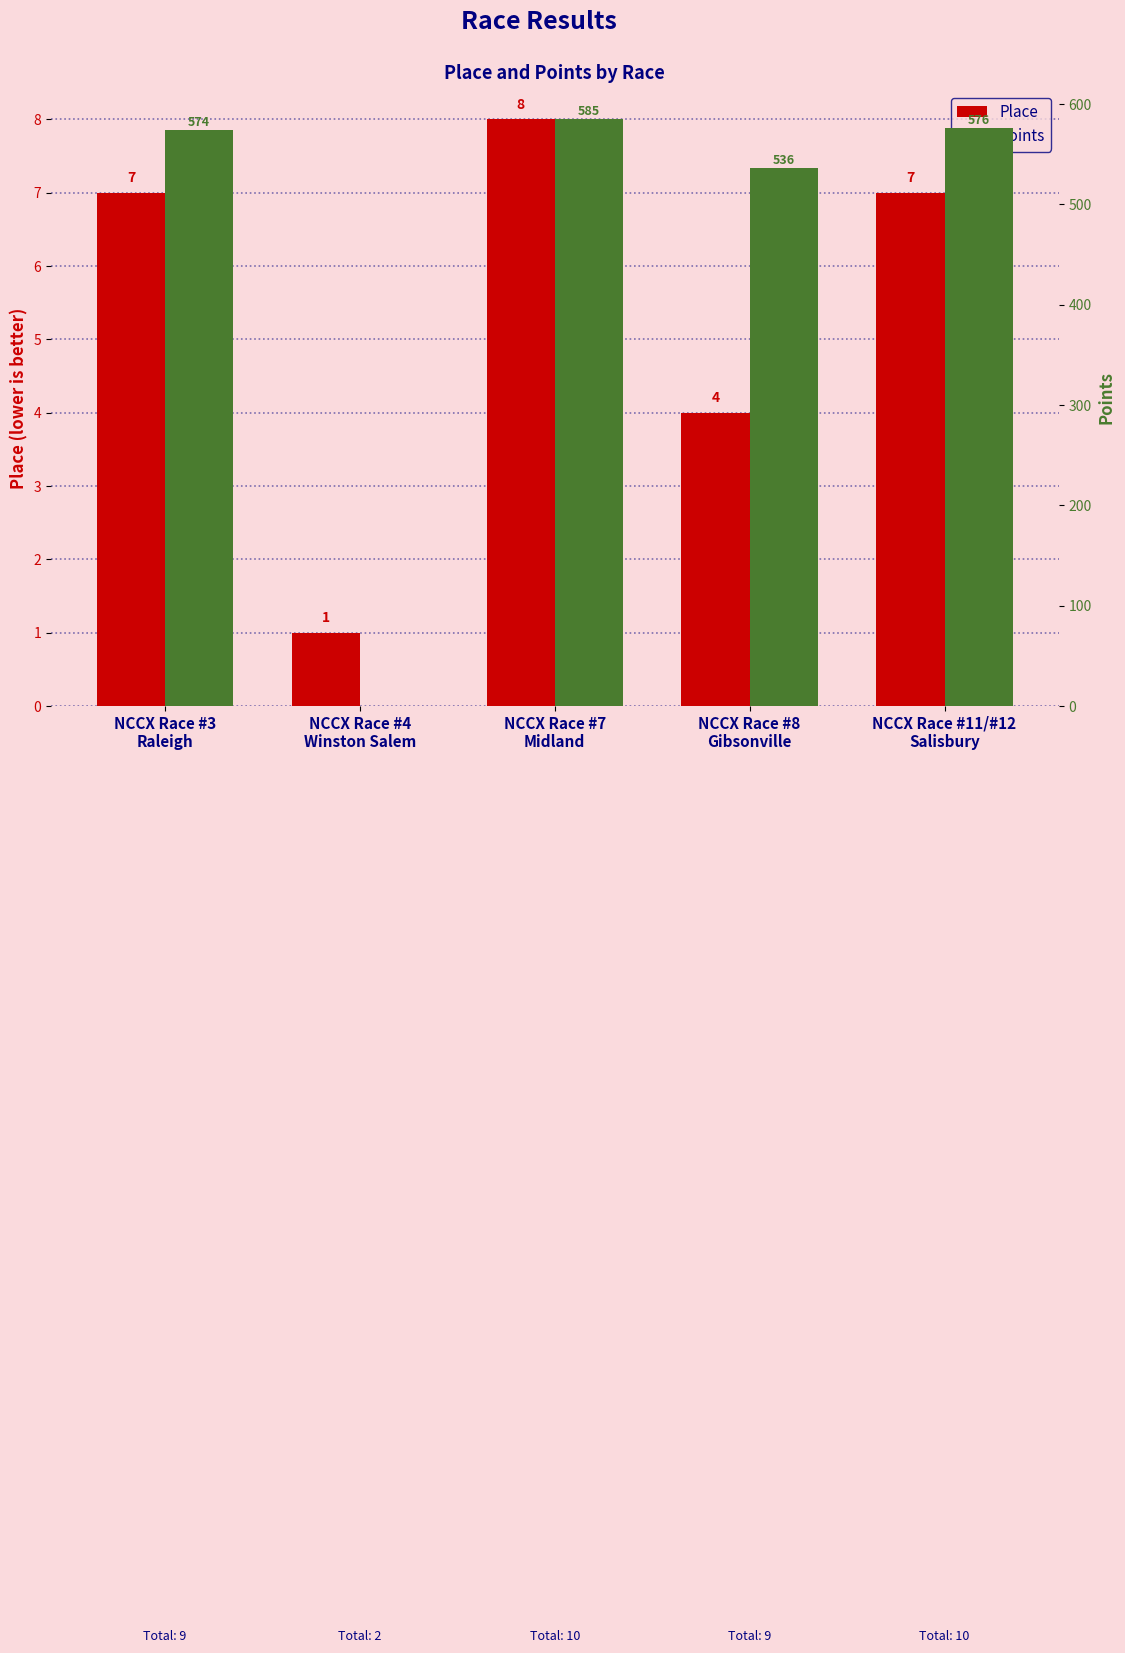

The Points series shows 575.7 at NCCX Race #11/#12
Salisbury. True or false?

True